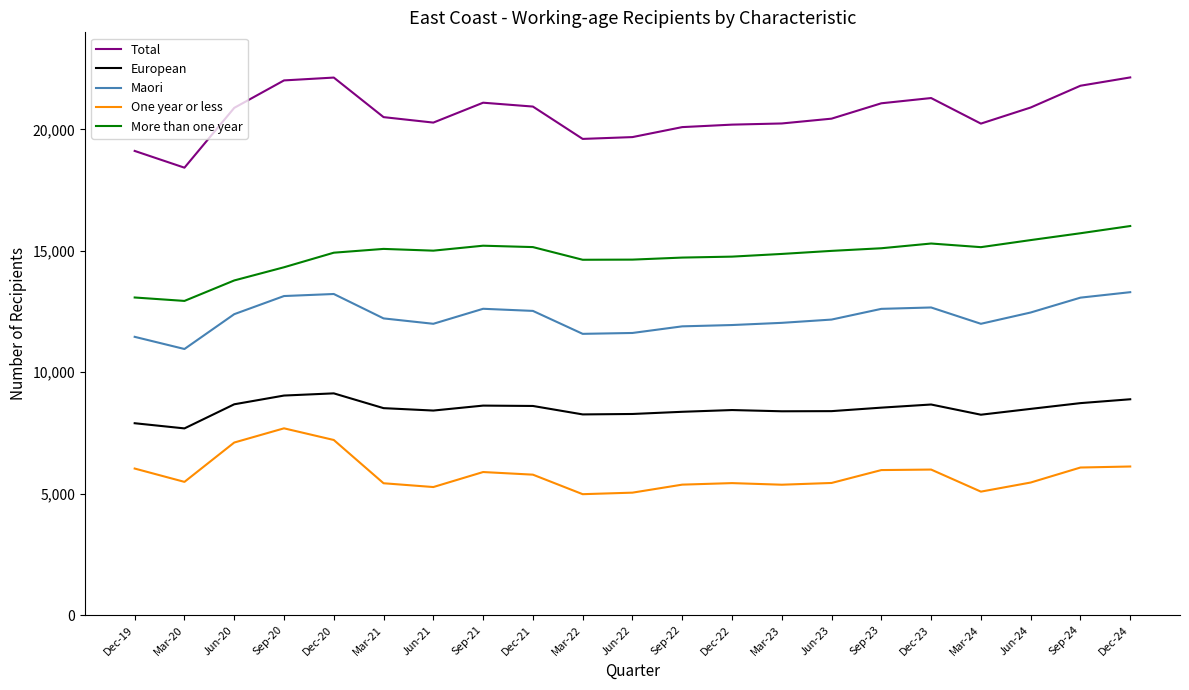

What is the difference between the One year or less values at Jun-22 and Mar-24?

42